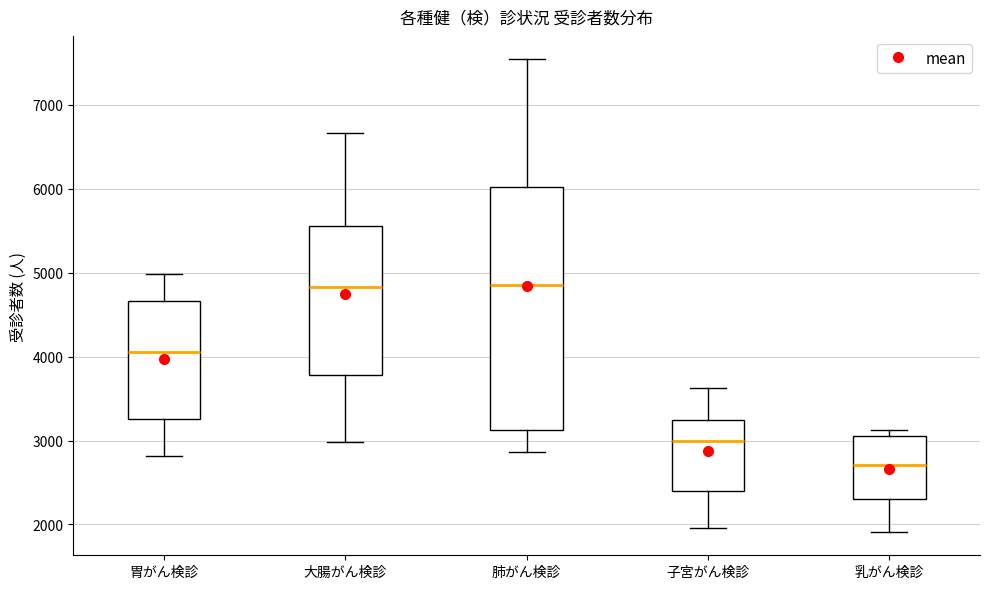

Which box is the tallest, from its lower edge to its upper edge?

肺がん検診